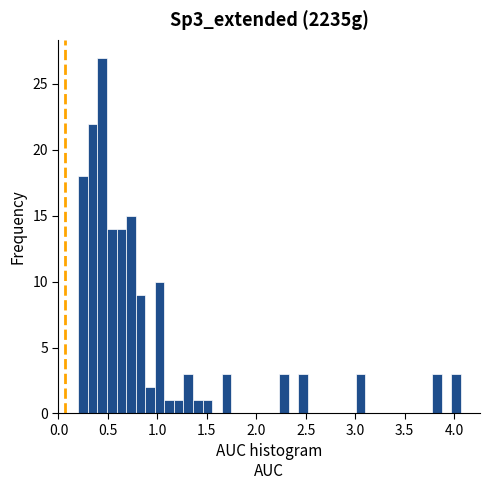

Around what value on the x-axis is the tallest bar? Give the approximate position of its centre, as read against the axis.

0.45